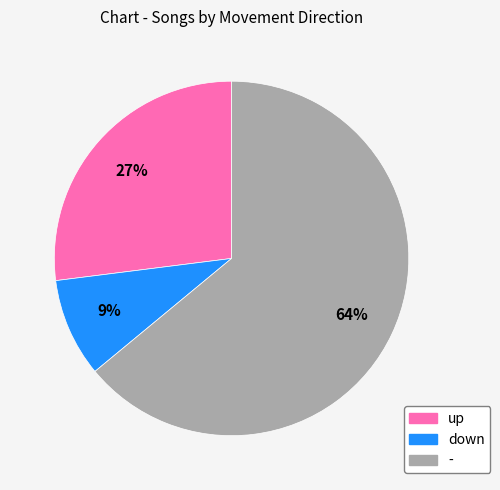

Rank the categories by value from lowest to highest.

down, up, -